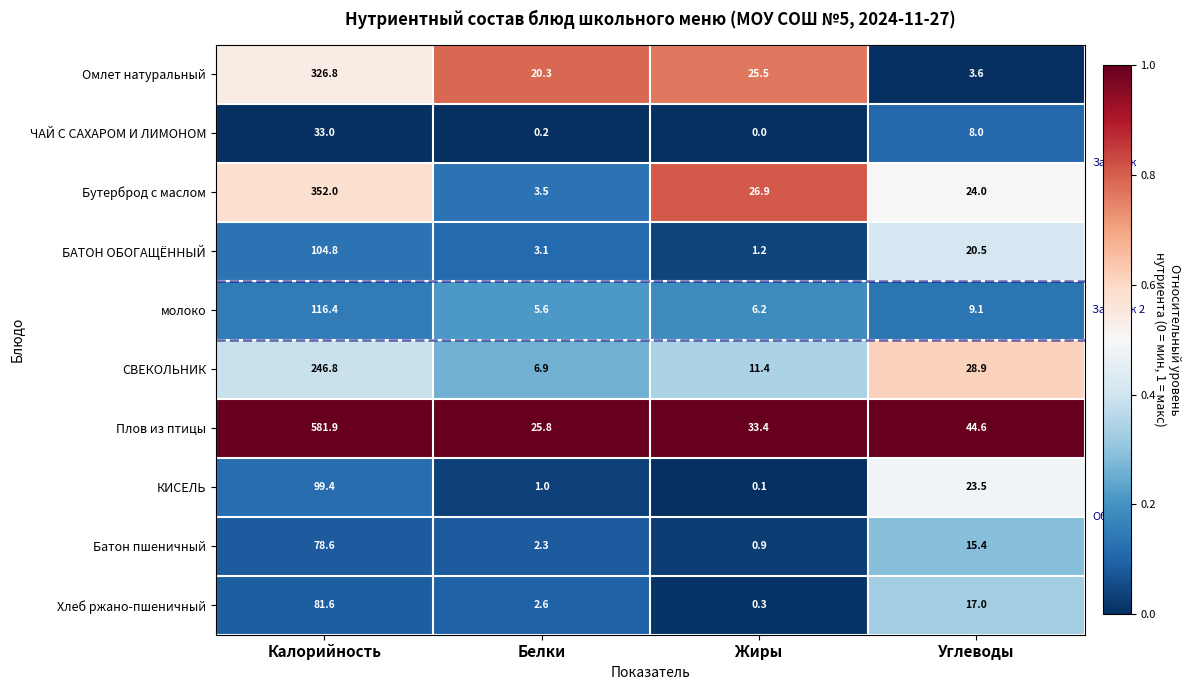

How many categories are shown in the chart?

4